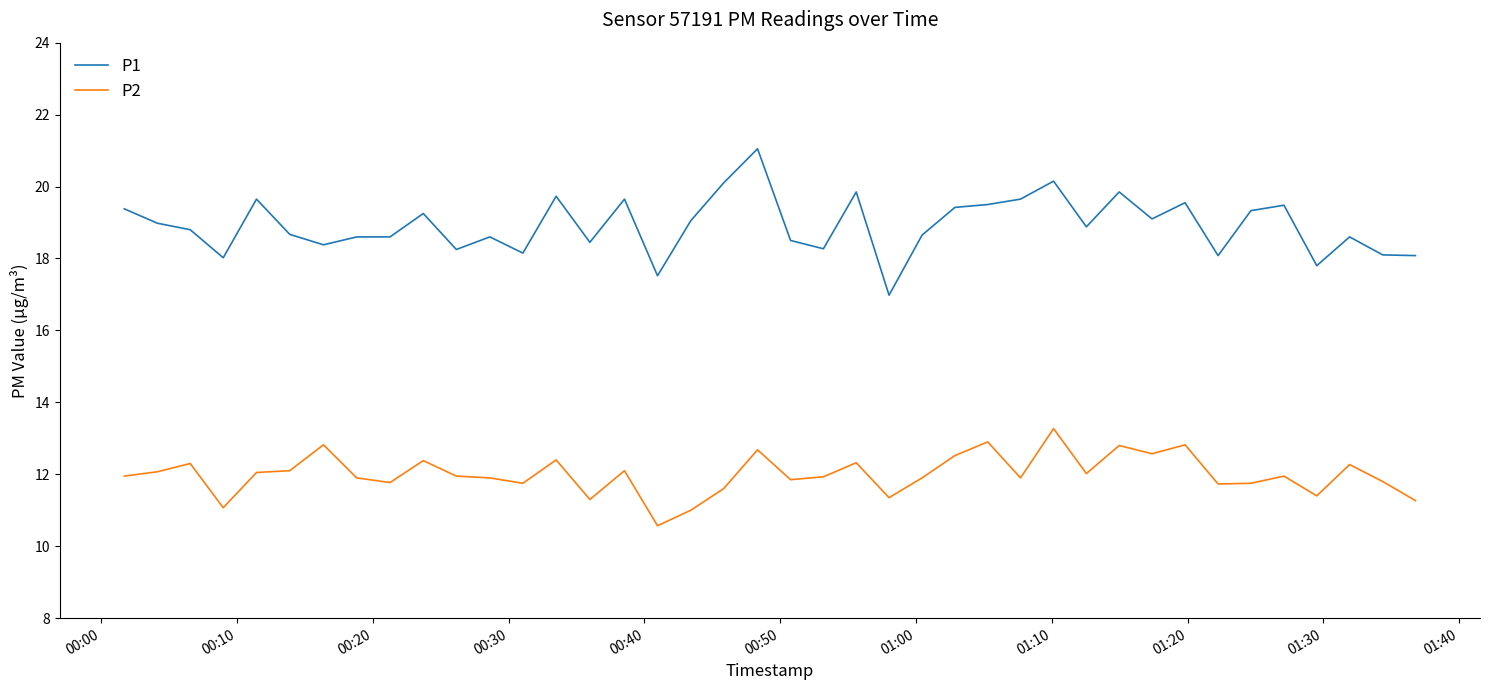

What is the difference between the maximum and minimum values in the P1 series?

4.1